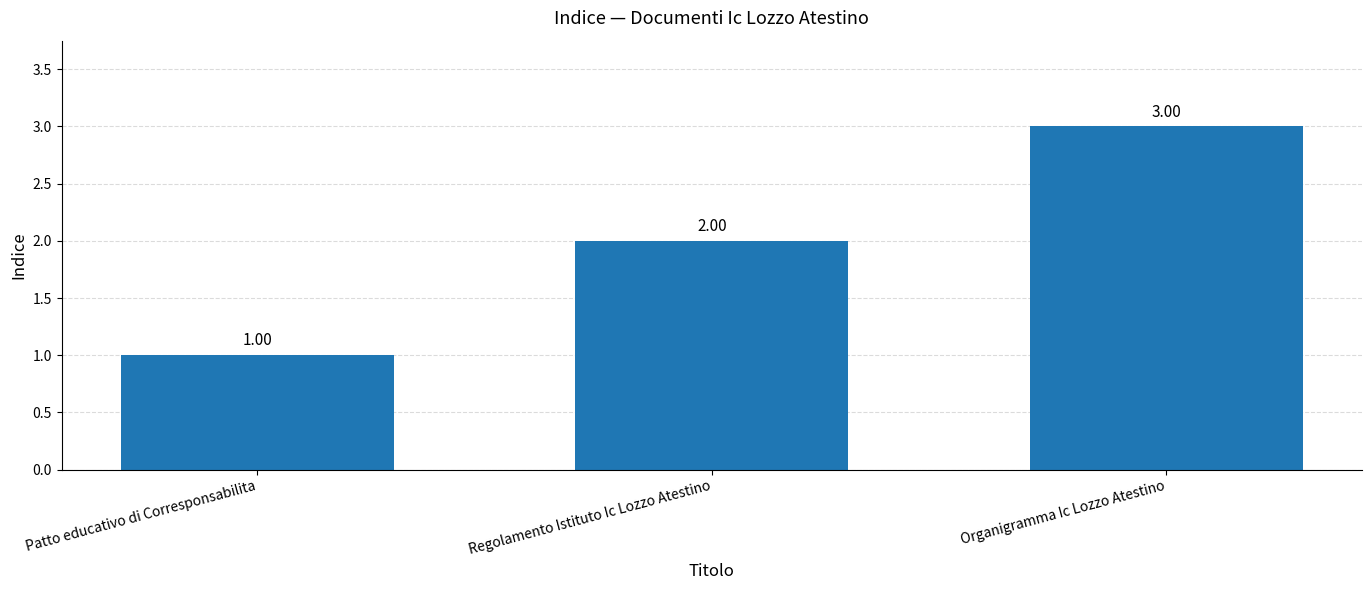

Does the chart contain stacked bars?

No